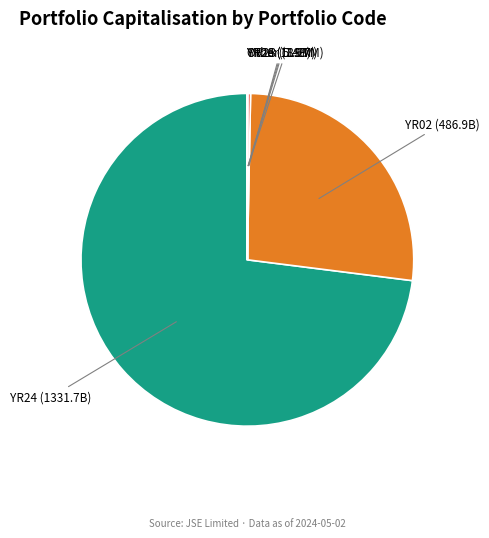

Is there any slice that represents more than half of the pie?

Yes